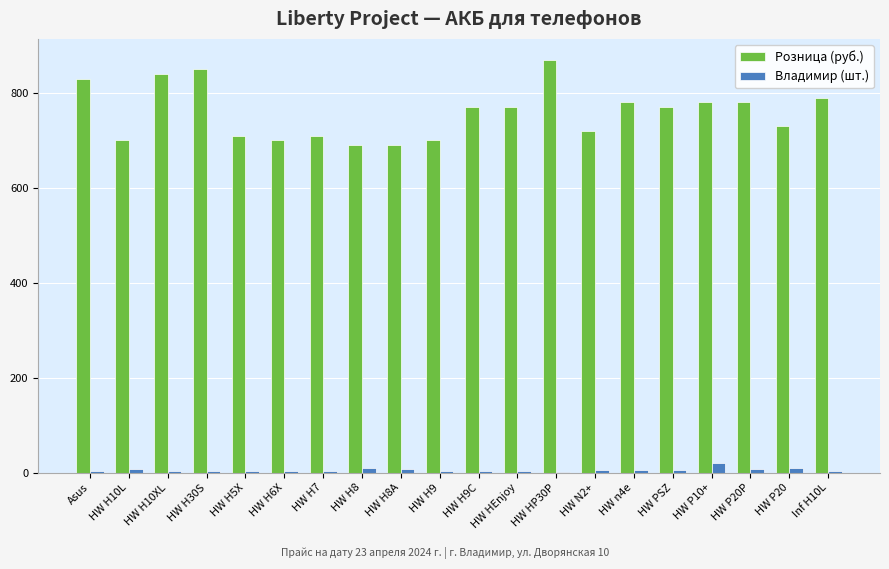

Is the value of Розница (руб.) at HW H10L greater than the value of Владимир (шт.) at HW H8?

Yes